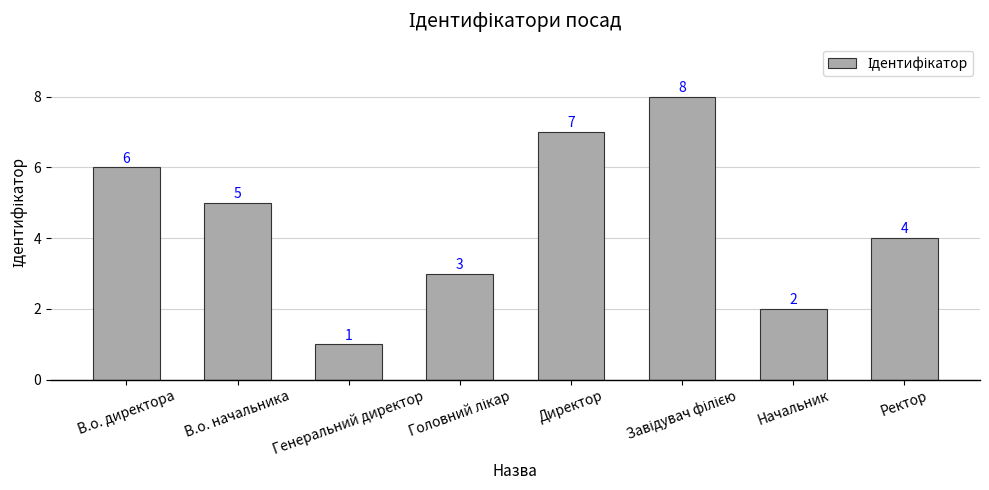

Are the bars horizontal?

No